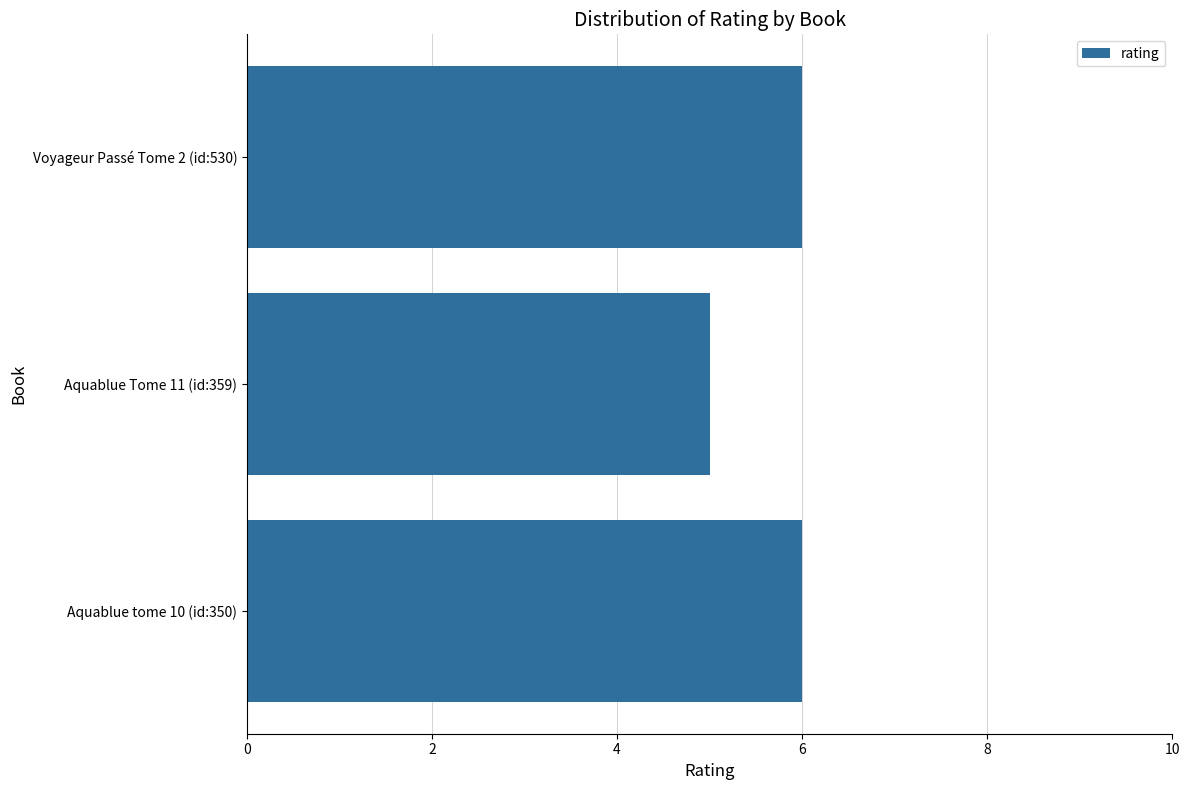

Which has a higher value, Voyageur Passé Tome 2 (id:530) or Aquablue Tome 11 (id:359)?

Voyageur Passé Tome 2 (id:530)